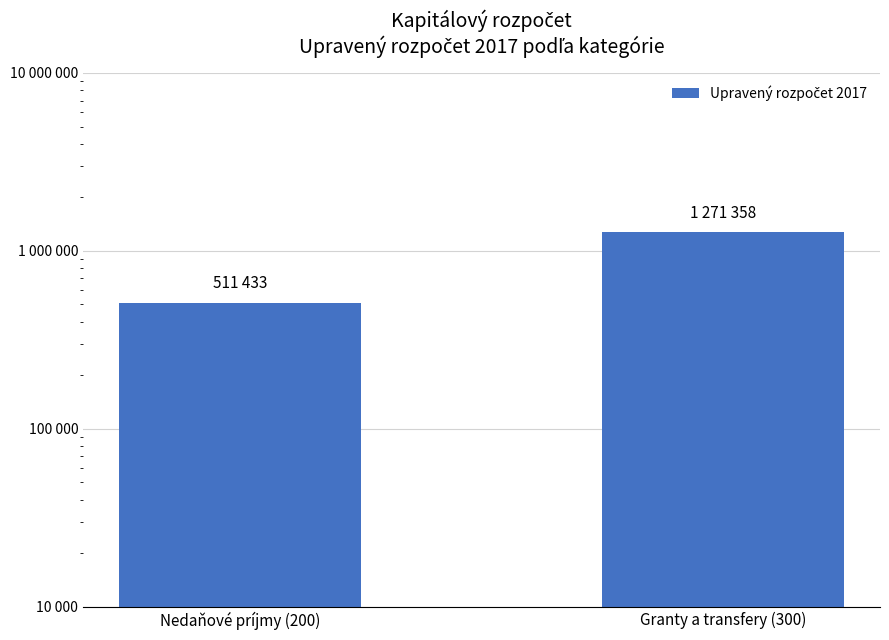

What is the change in value from Nedaňové príjmy (200) to Granty a transfery (300)?

+759925